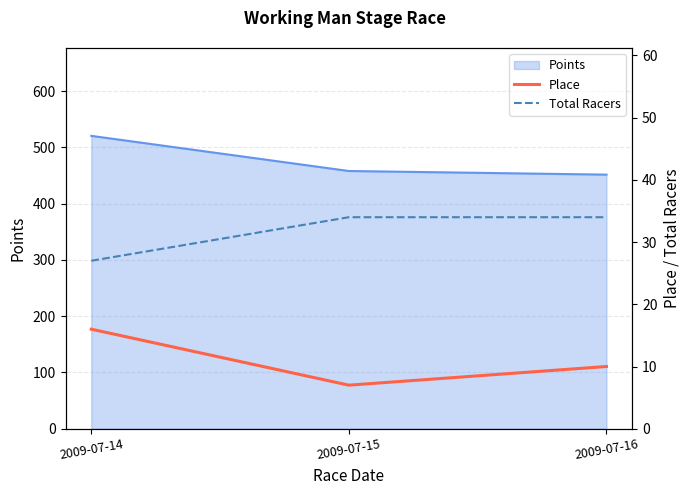

Which category has the lowest value in the Total Racers series?

2009-07-14